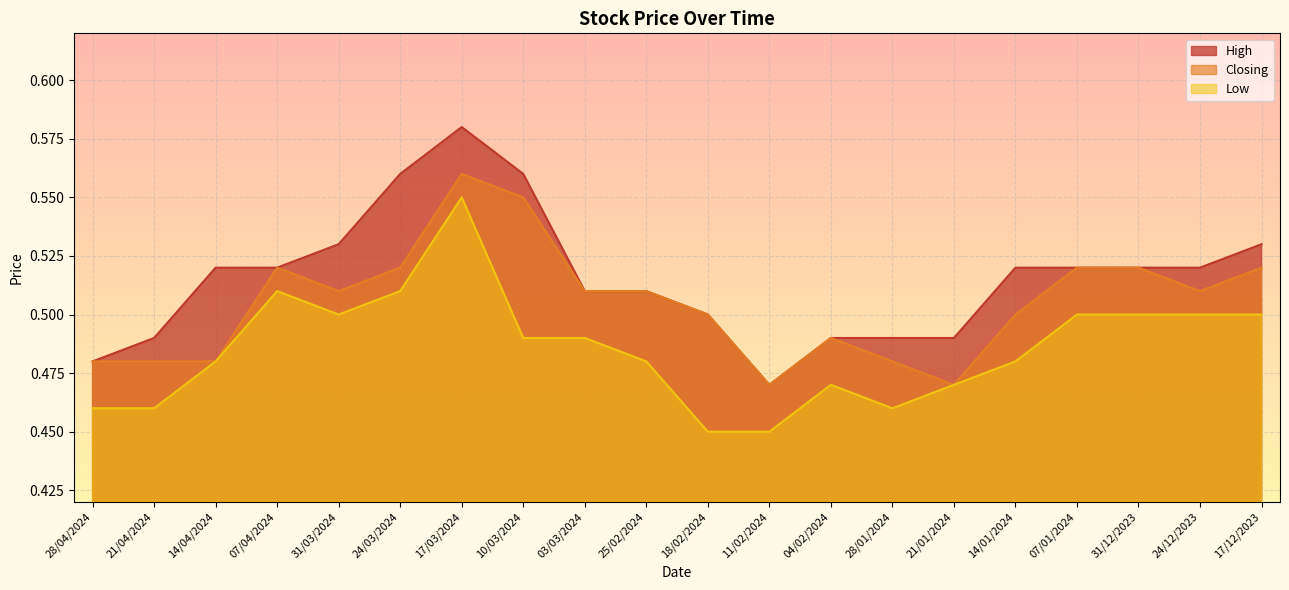

True or false: Closing has a value of 0.6 at 10/03/2024.

True